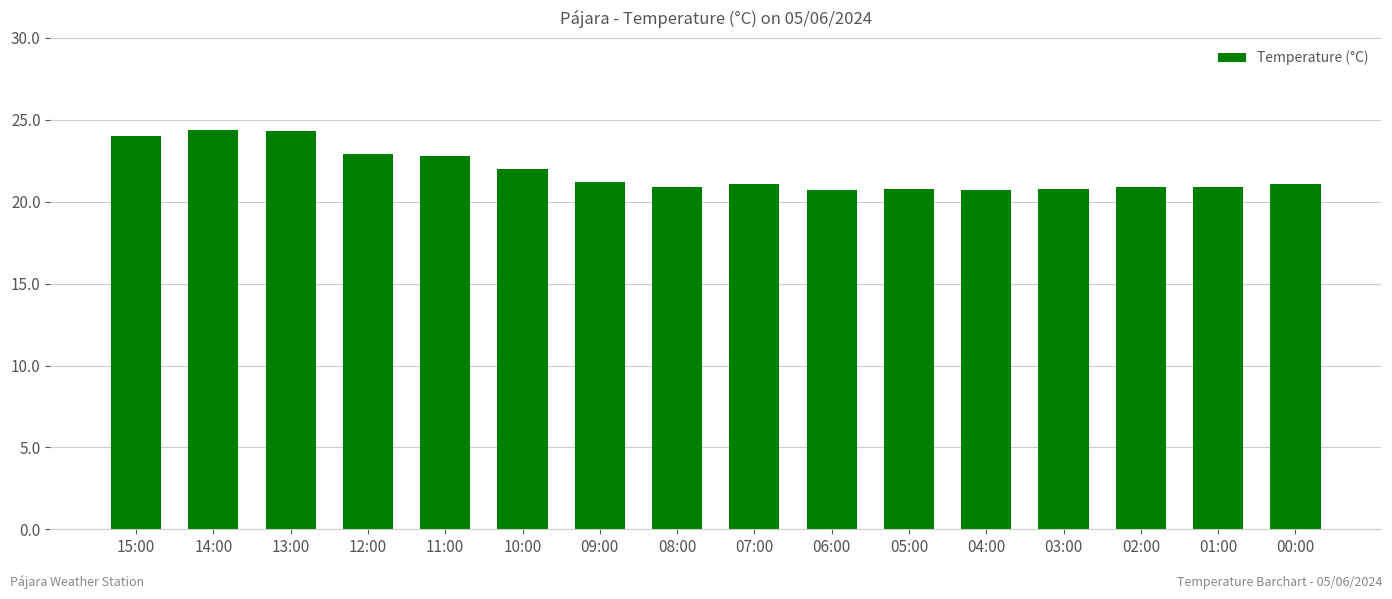

What is the label of the 11th bar from the left?

05:00